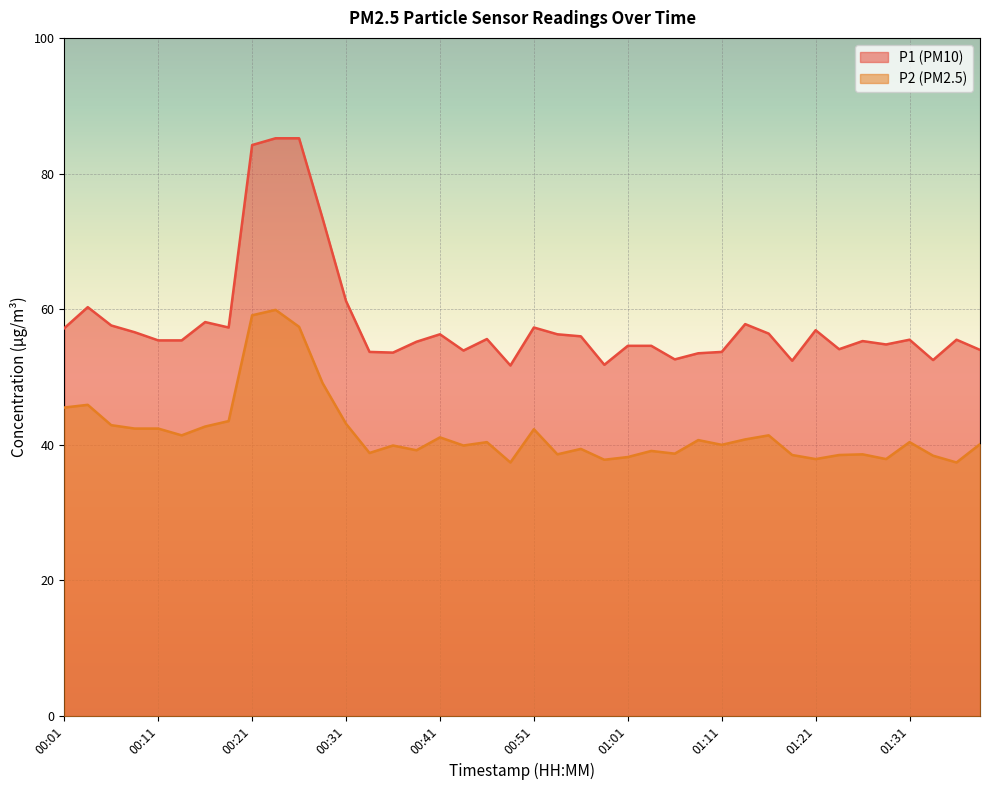

How many data points does each series have?

40